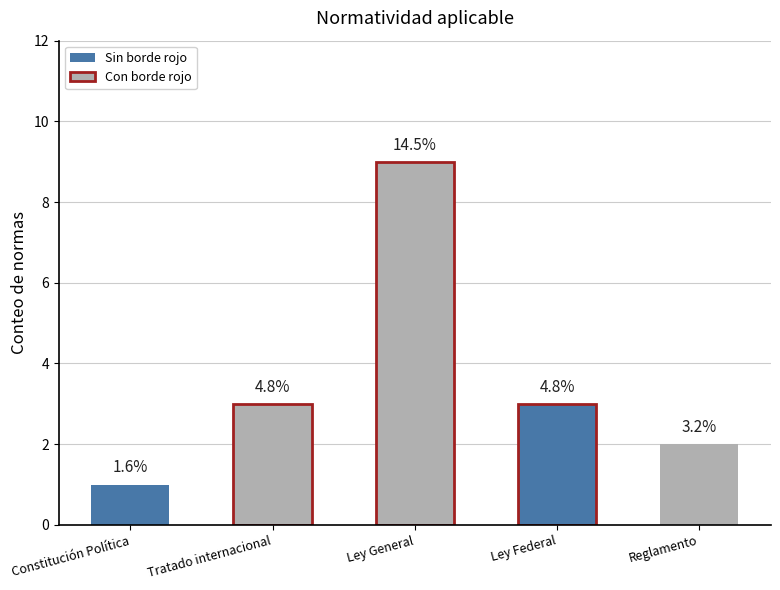

What position from the left is Tratado internacional?

2